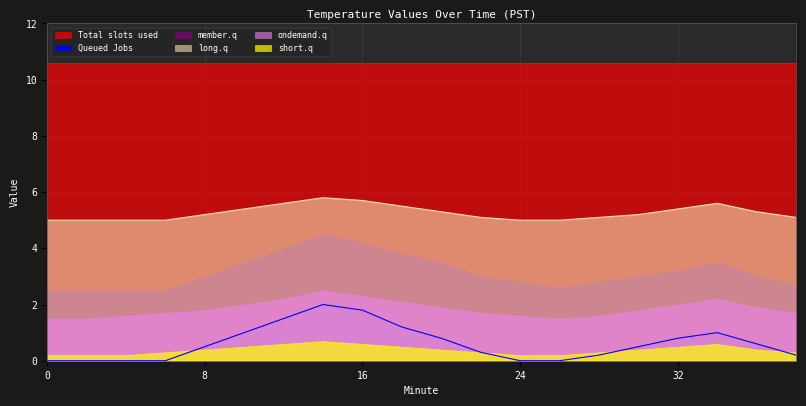

List the labels in order of Total slots used value, smallest first.

0, 2, 4, 6, 8, 10, 12, 14, 16, 18, 20, 22, 24, 26, 28, 30, 32, 34, 36, 38